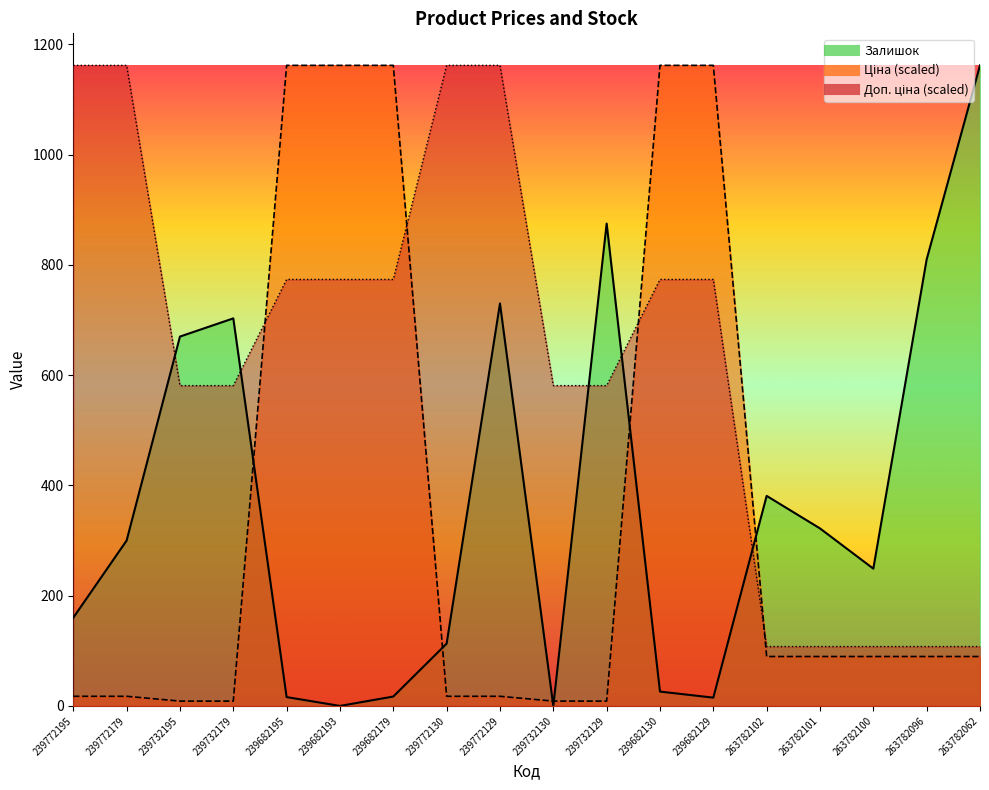

Between 239732130 and 263782100, which series saw the biggest shift?

Доп. ціна